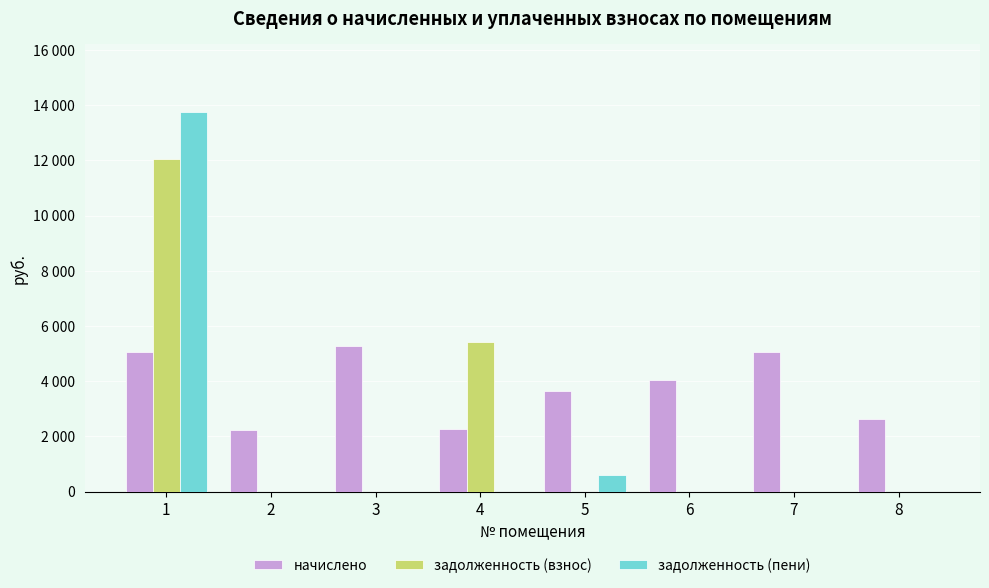

Does the chart contain stacked bars?

No